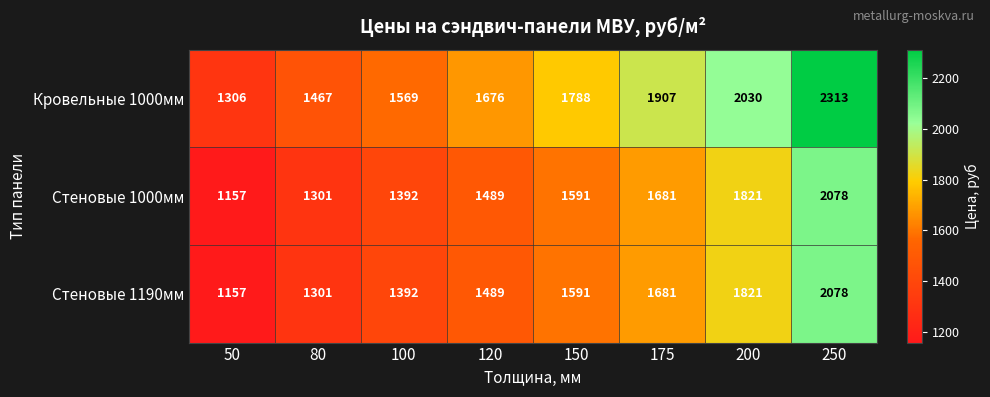

True or false: Кровельные 1000мм has a value of 656 at 175.

False